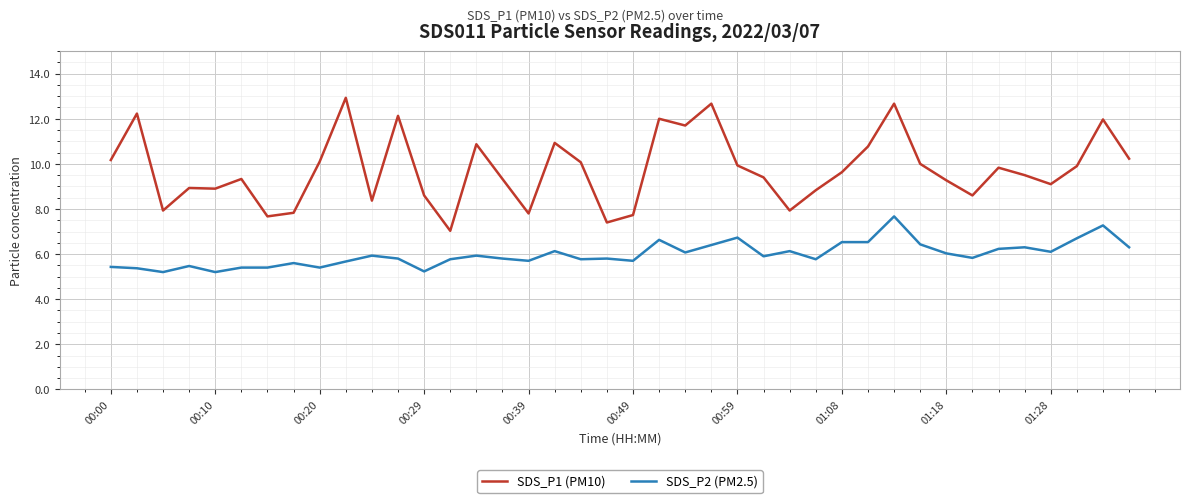

Rank the series by their maximum value, from lowest to highest.

SDS_P2 (PM2.5), SDS_P1 (PM10)